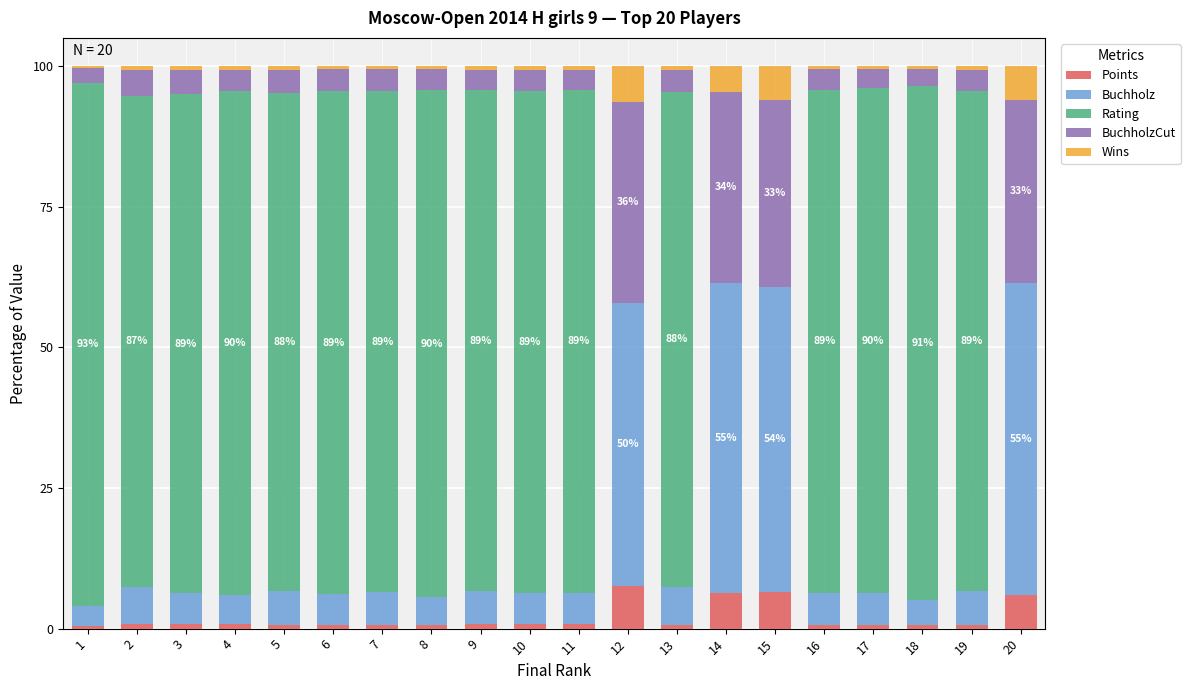

What is the sum of all Points values?

37.8